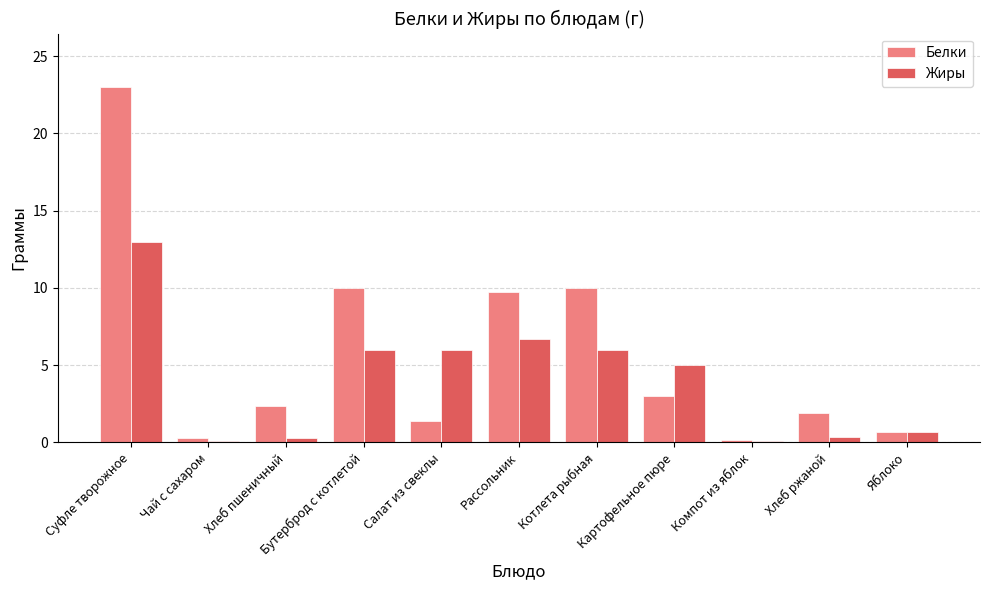

What are all the series names shown in the legend?

Белки, Жиры